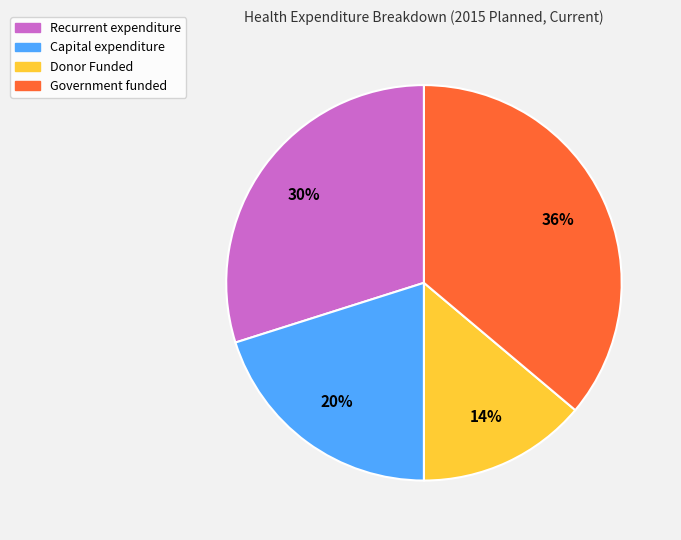

Is there any slice that represents more than half of the pie?

No